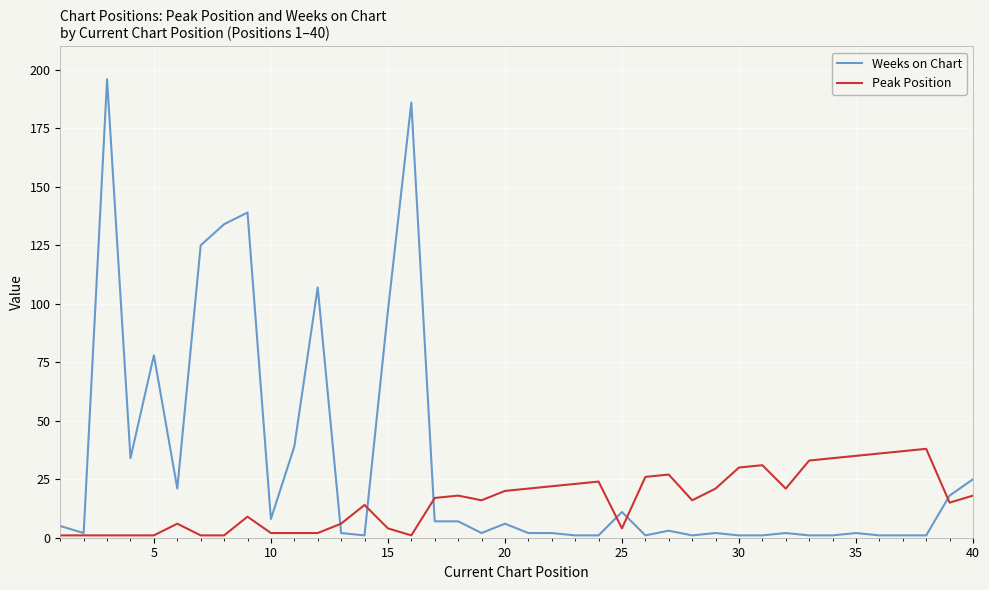

What is the maximum value for Peak Position?

38